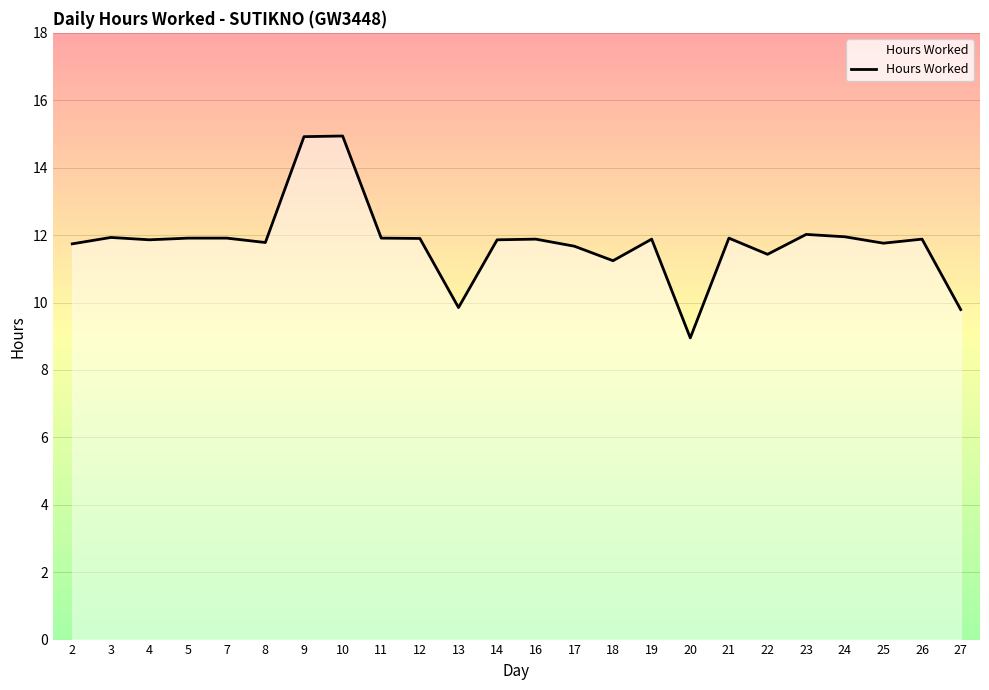

Is this an area chart (filled region under the line)?

No